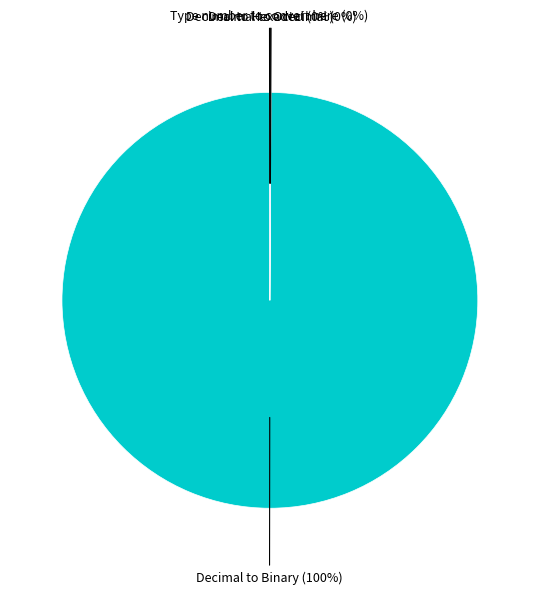

To the nearest percent, what is the average slice percentage?

25%